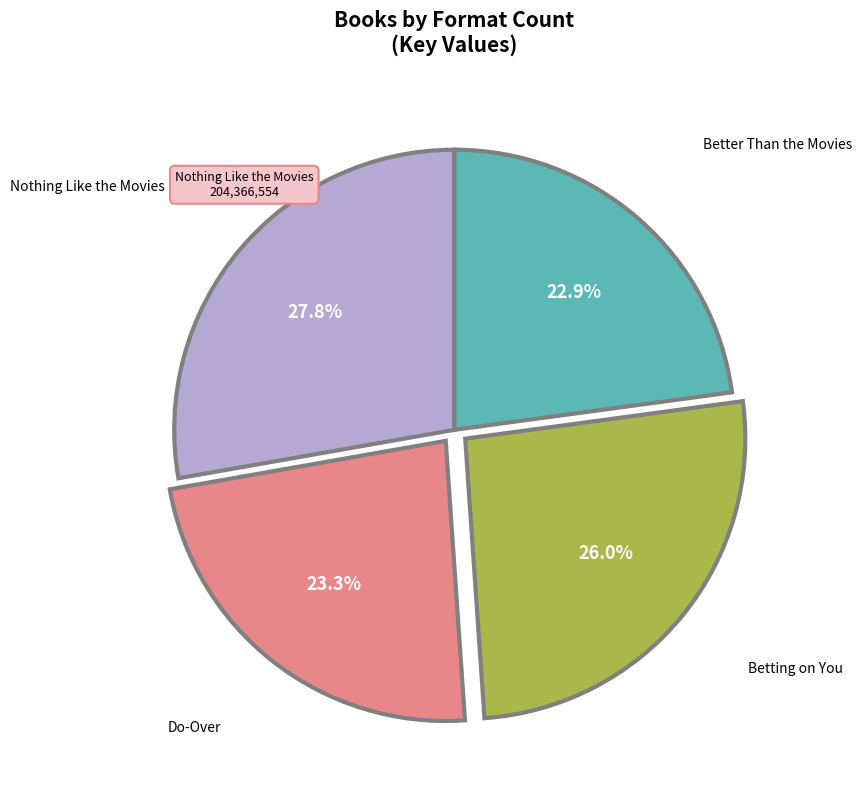

Is there any slice that represents more than half of the pie?

No